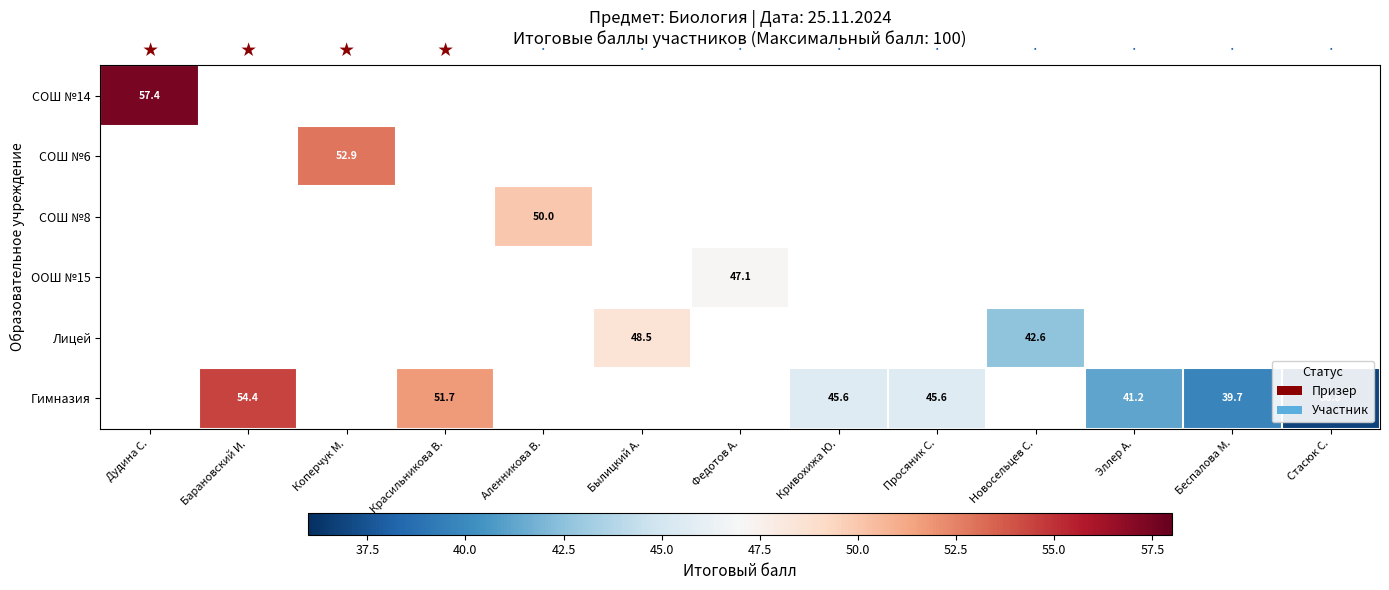

The value of Лицей at Былицкий А. is 73.9. True or false?

False